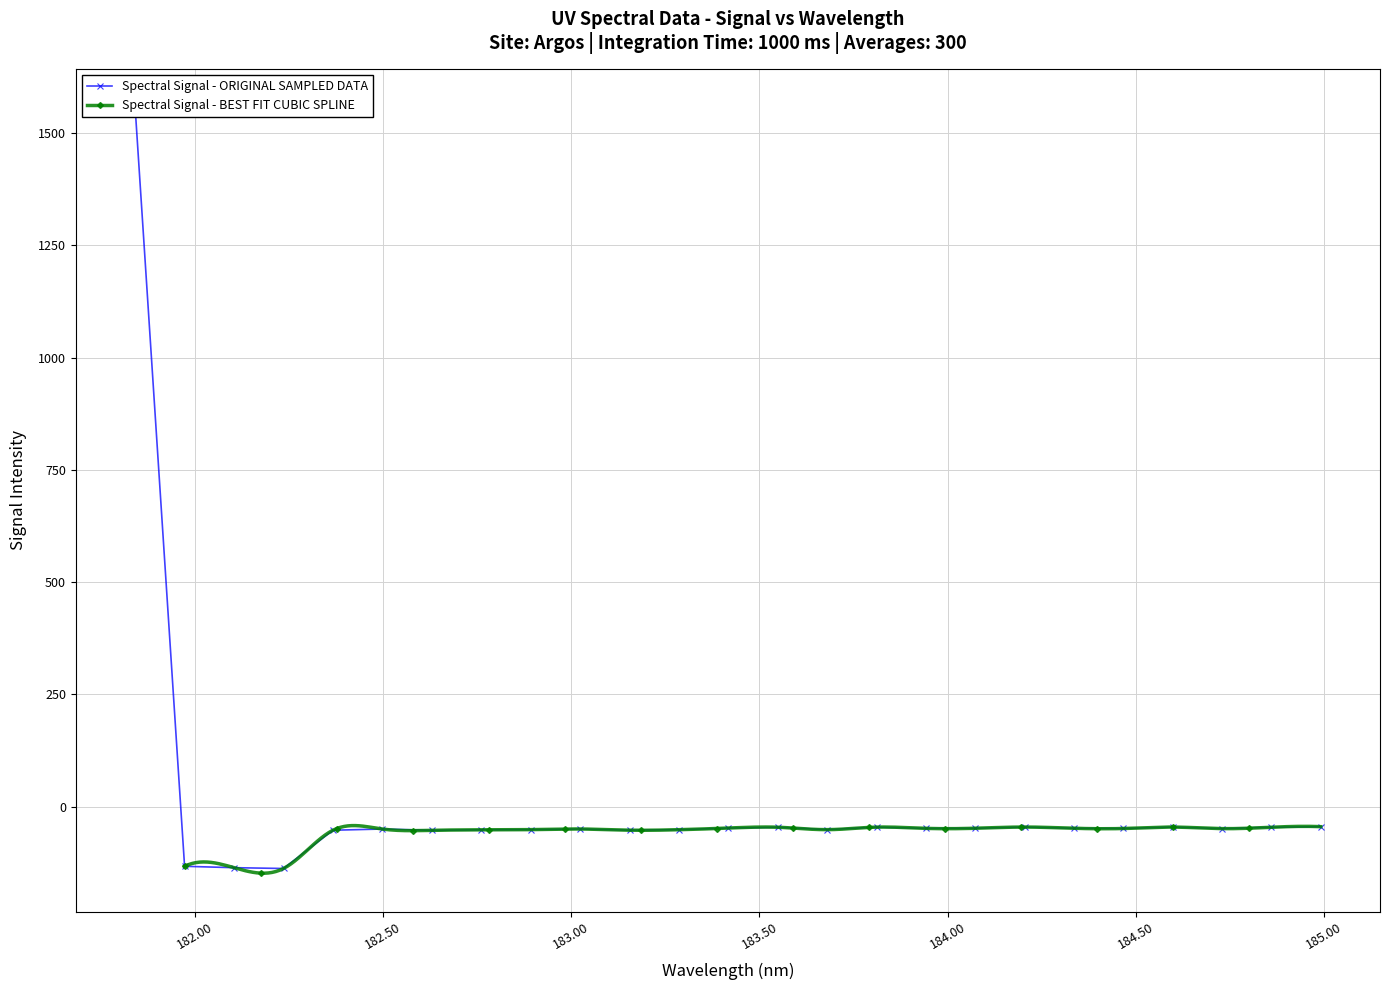

True or false: Spectral Signal - BEST FIT CUBIC SPLINE has more than 2 interior local peaks.

True